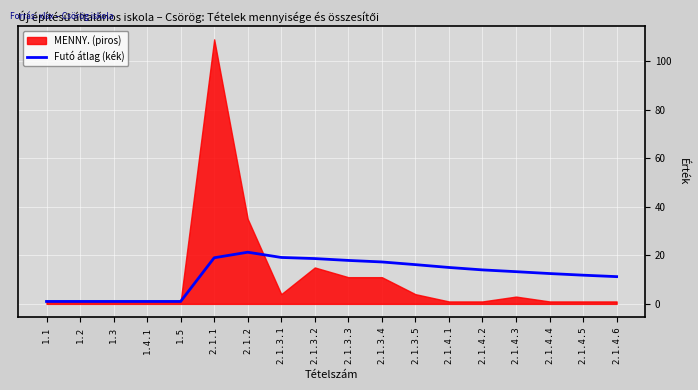

Is it true that the value at 2.1.3.5 is 26.4?

False